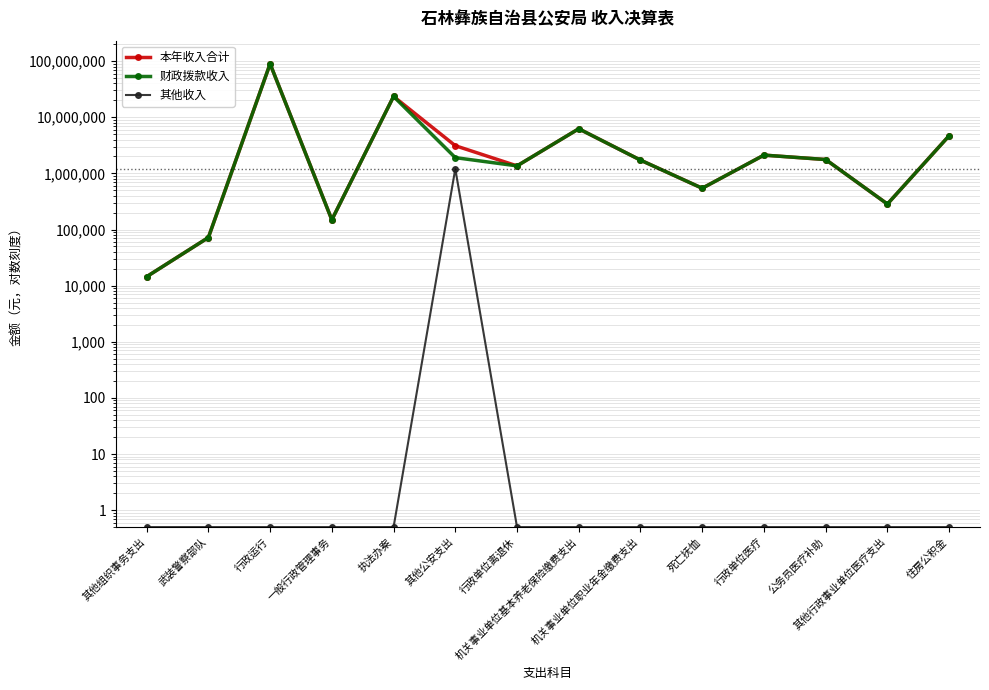

Does the chart have visible grid lines?

Yes